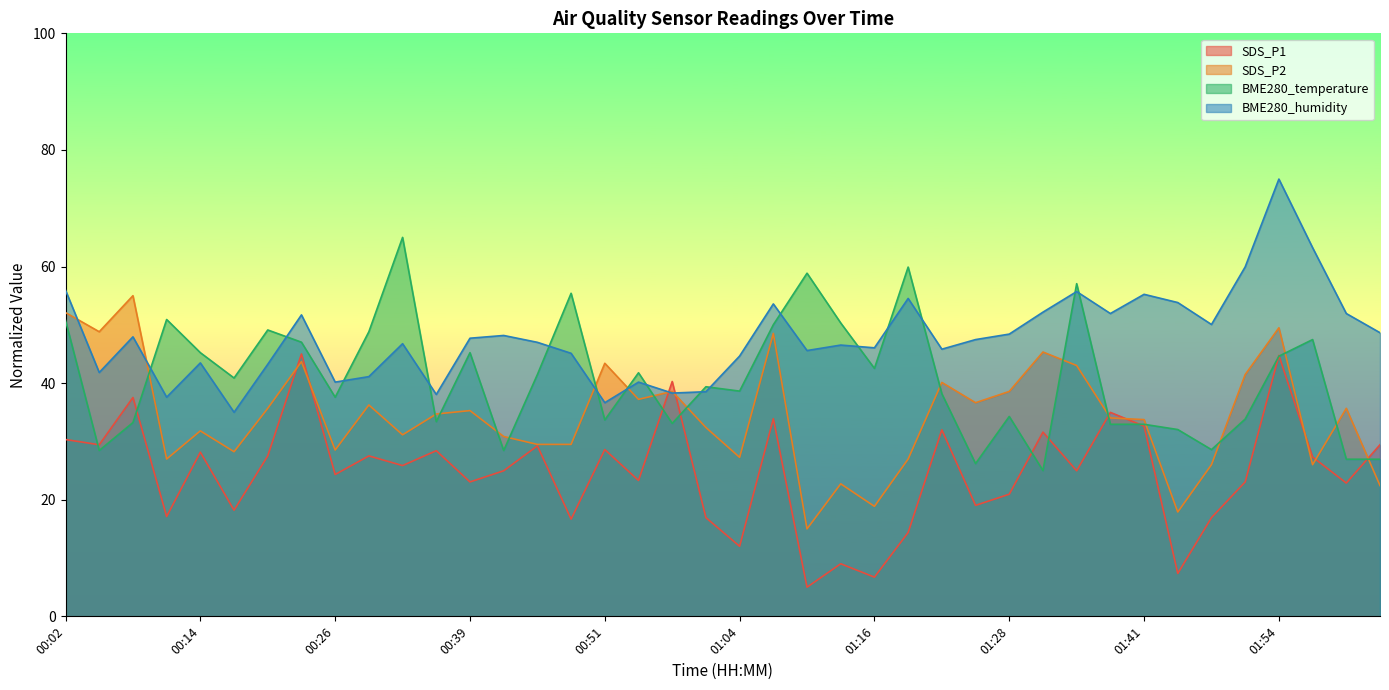

What is the minimum value for BME280_temperature?

25.0